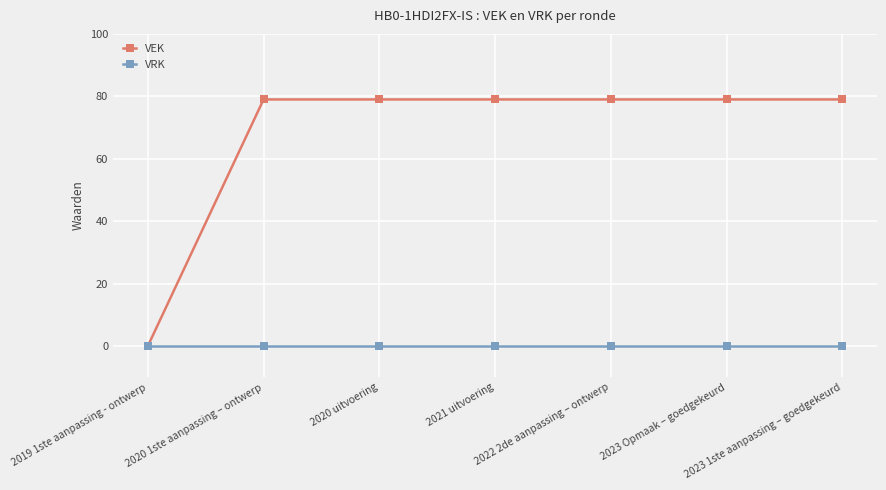

The value of VEK at 2020 uitvoering is 79. True or false?

True